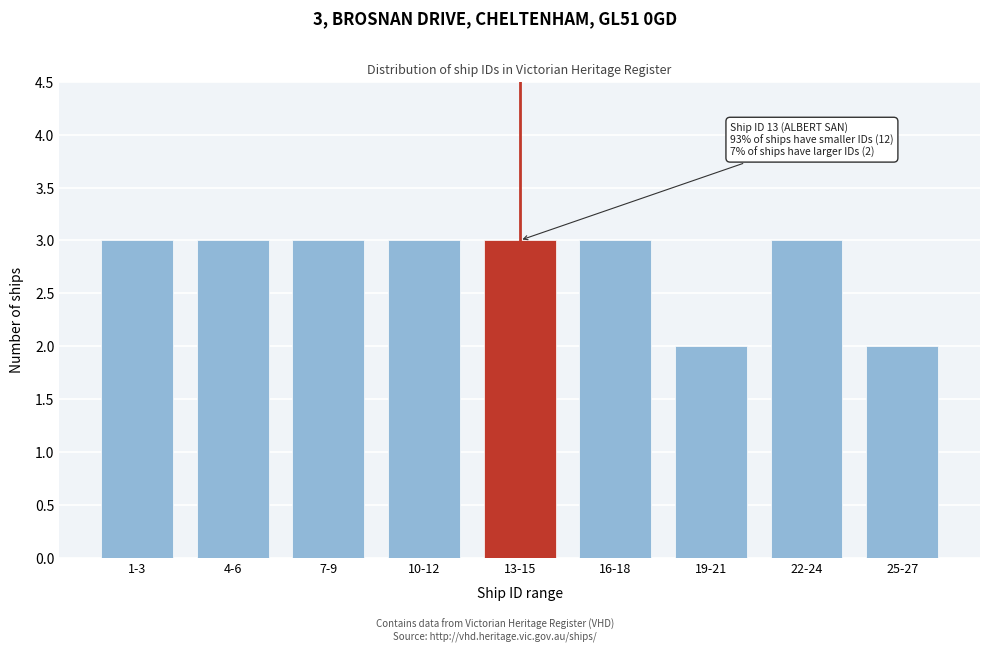

Reading right to left, transcribe all the data shown in this chart.

2	3	2	3	3	3	3	3	3